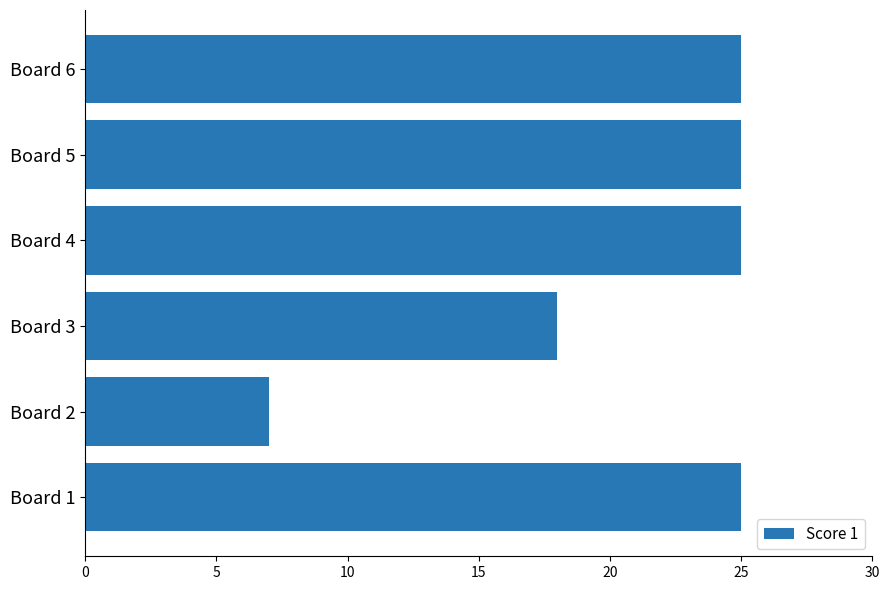

How many data points does each series have?

6